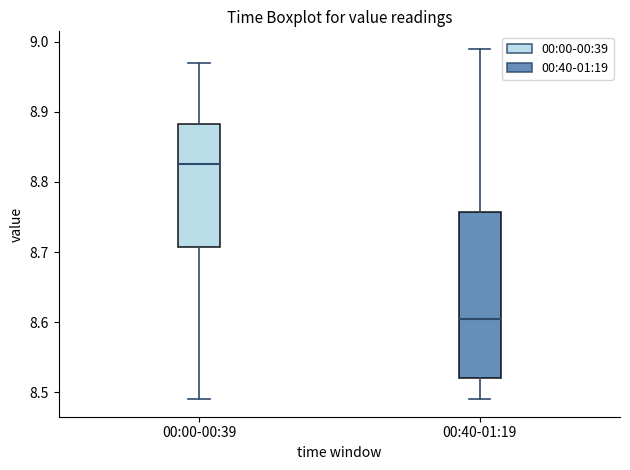

Reading left to right, read every box against the y-axis: the position of its median line, the range the box covers, and the ends of its whiskers. The values are not printed on the chart, so give them approximately, as read against the axis.

00:00-00:39: median 8.83, box 8.71 to 8.88, whiskers 8.49 to 8.97
00:40-01:19: median 8.61, box 8.52 to 8.76, whiskers 8.49 to 8.99